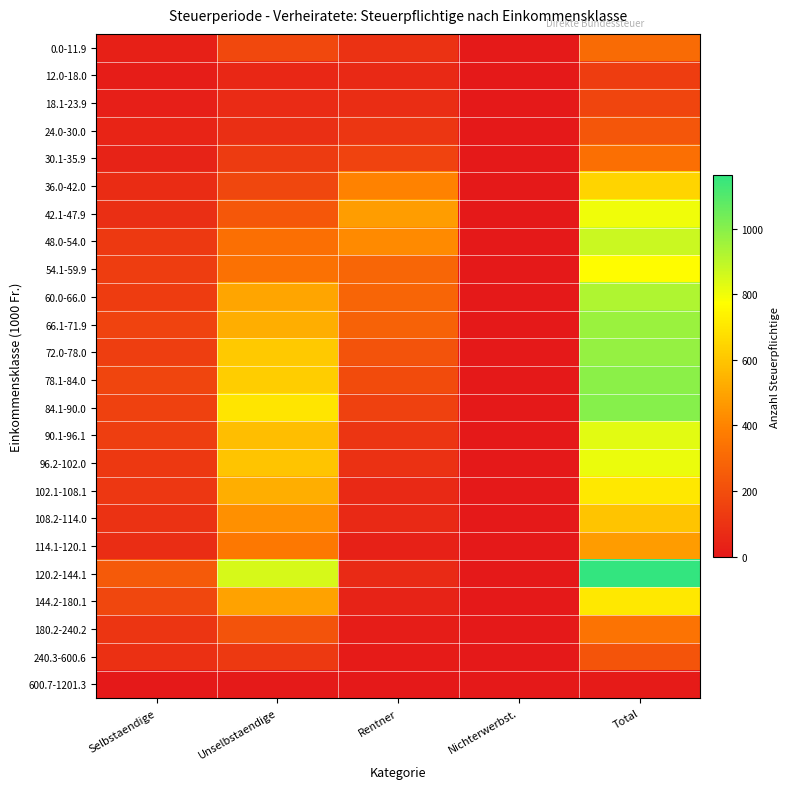

At how many categories does at least one series exceed 1040?

1